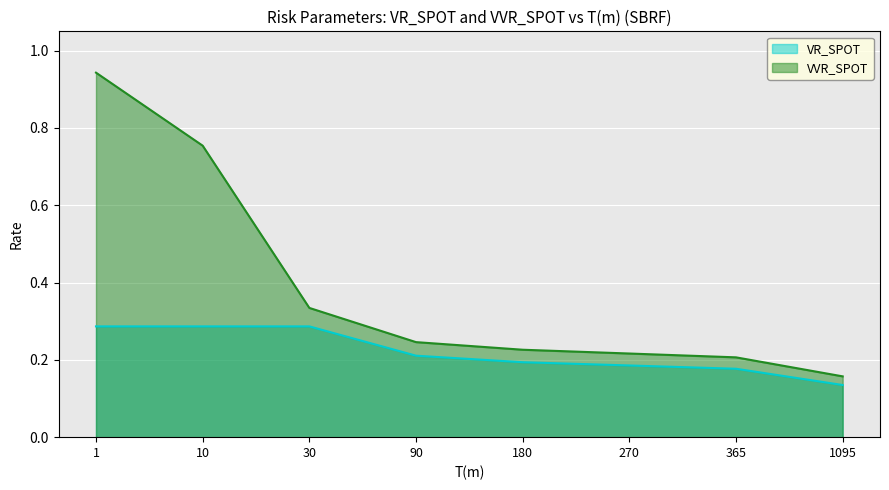

What is the average value of the VR_SPOT series?

0.2